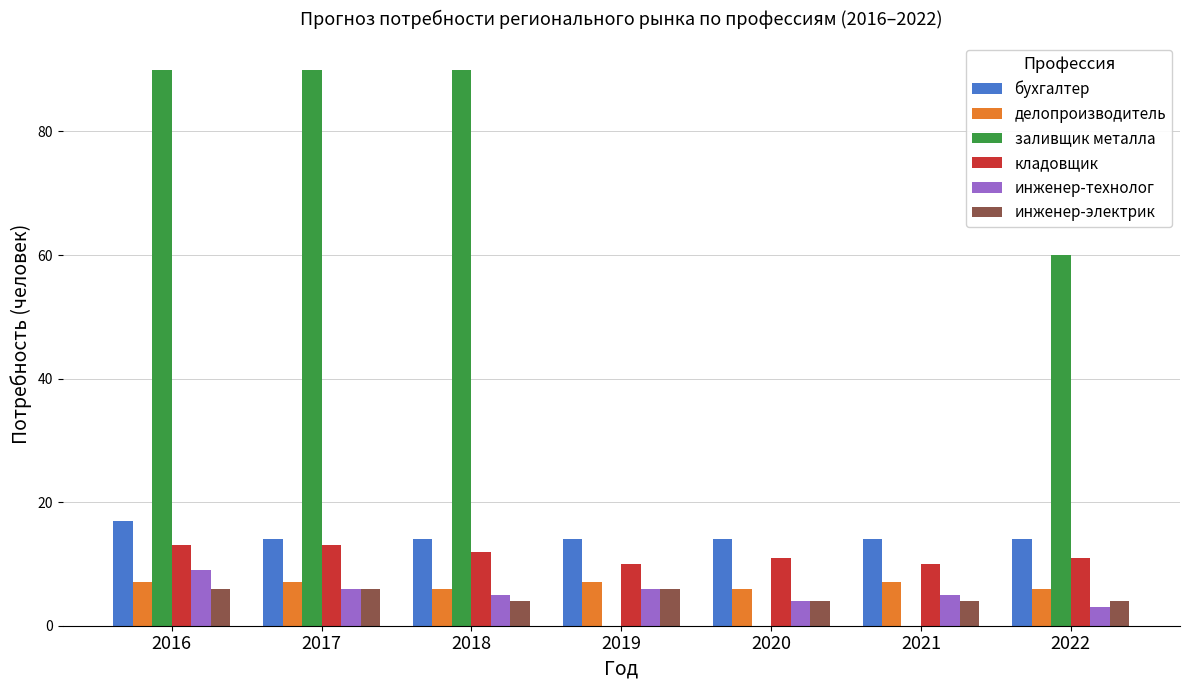

How many groups of bars are there?

7